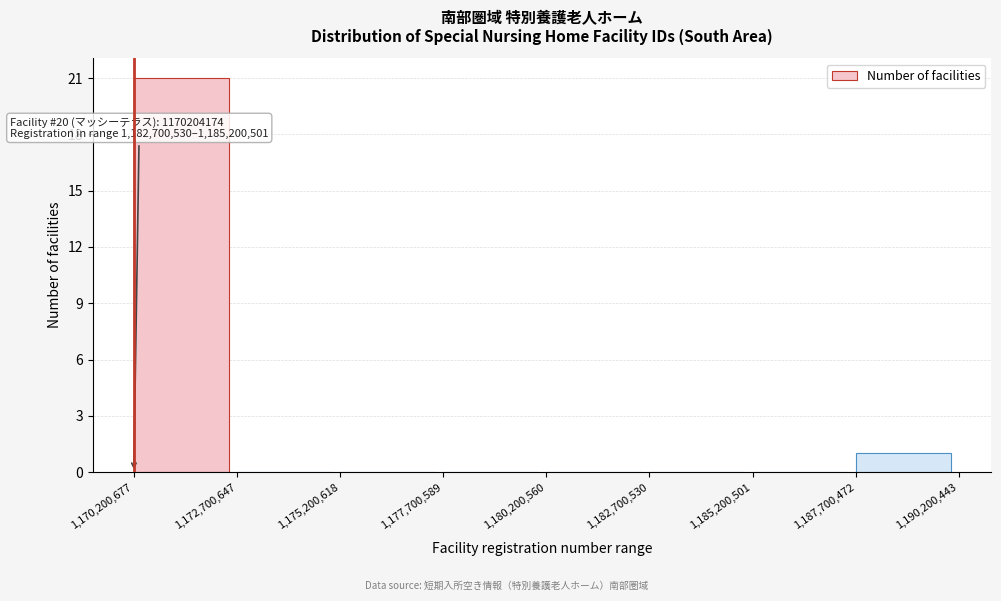

Over which range of the x-axis is the bar tallest?

1,170,200,677 to 1,172,700,647